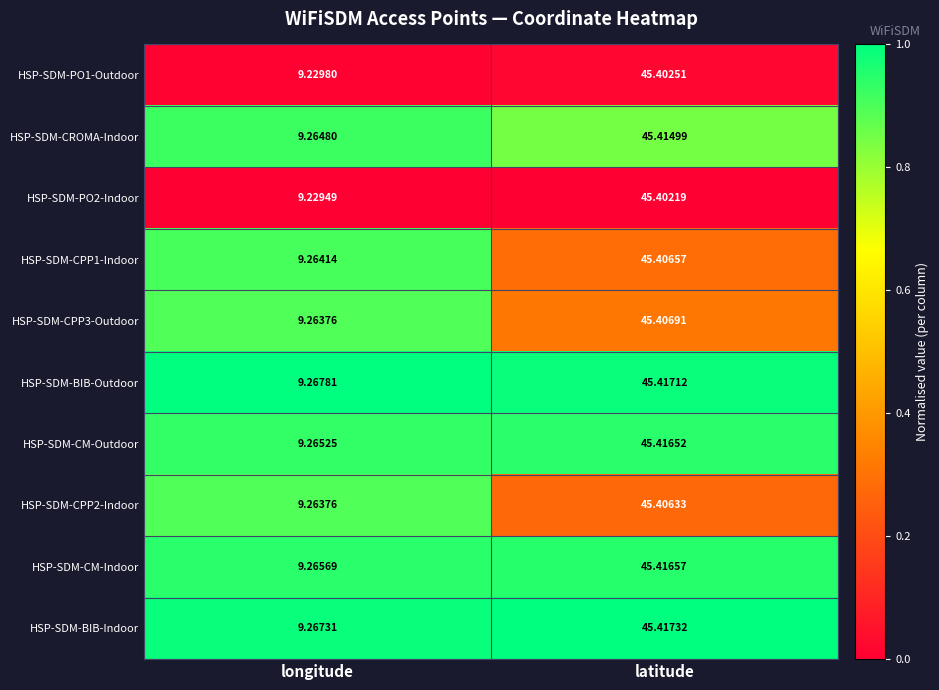

Which category has the lowest value in the HSP-SDM-CPP3-Outdoor series?

longitude